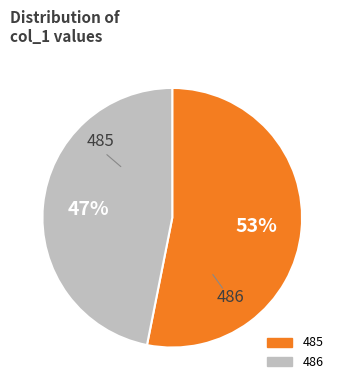

Rank the categories by value from highest to lowest.

485, 486